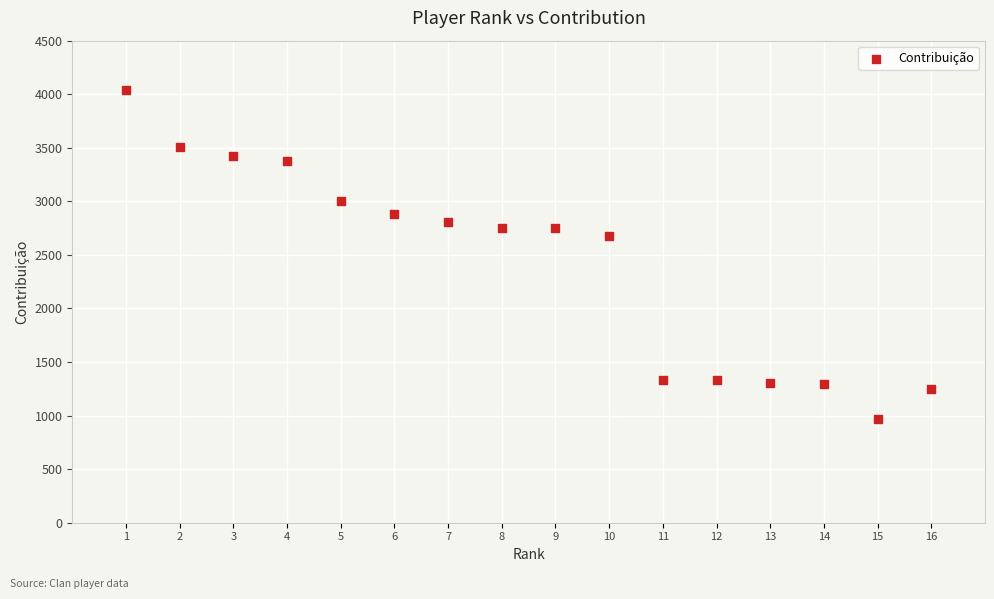

What Y value in the scatter plot is closest to 2505?

2673